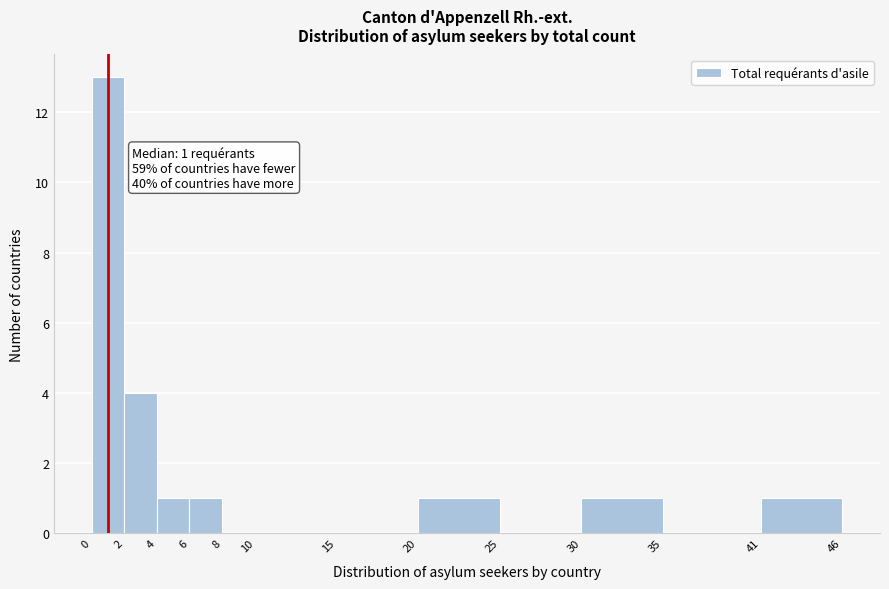

Which range on the x-axis has the tallest bar?

0 to 2